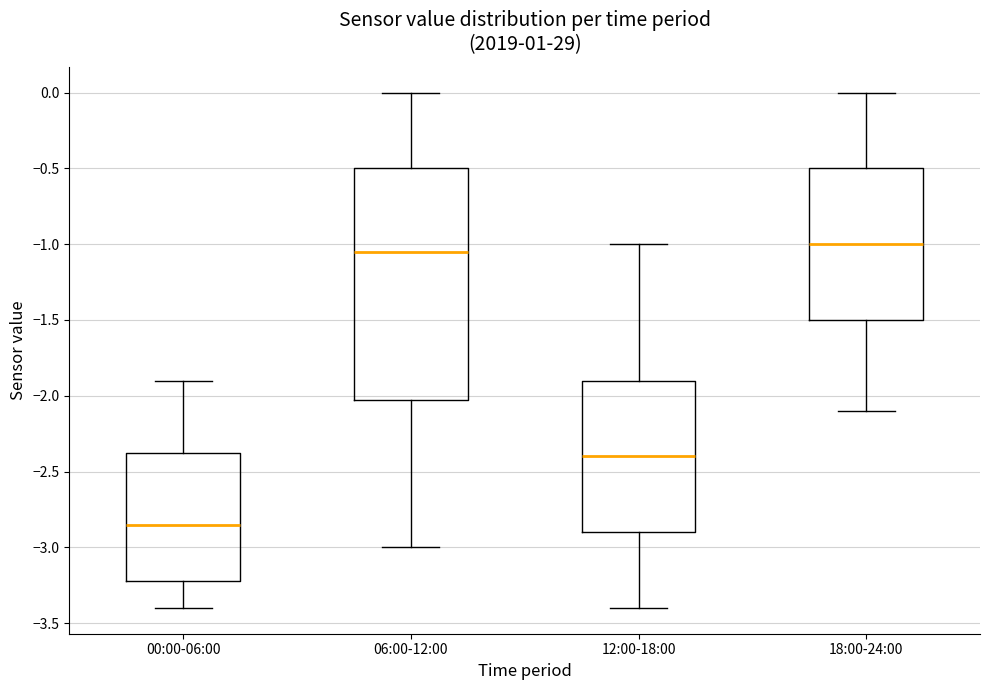

Which box's median line is the highest?

18:00-24:00